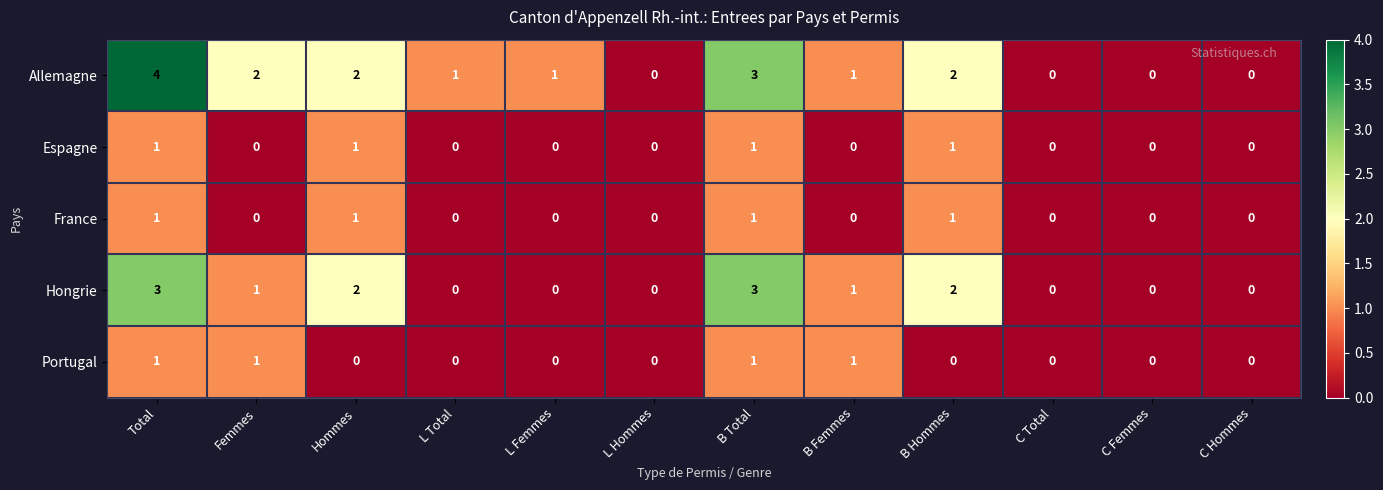

Is it true that Espagne equals -1 at C Total?

False